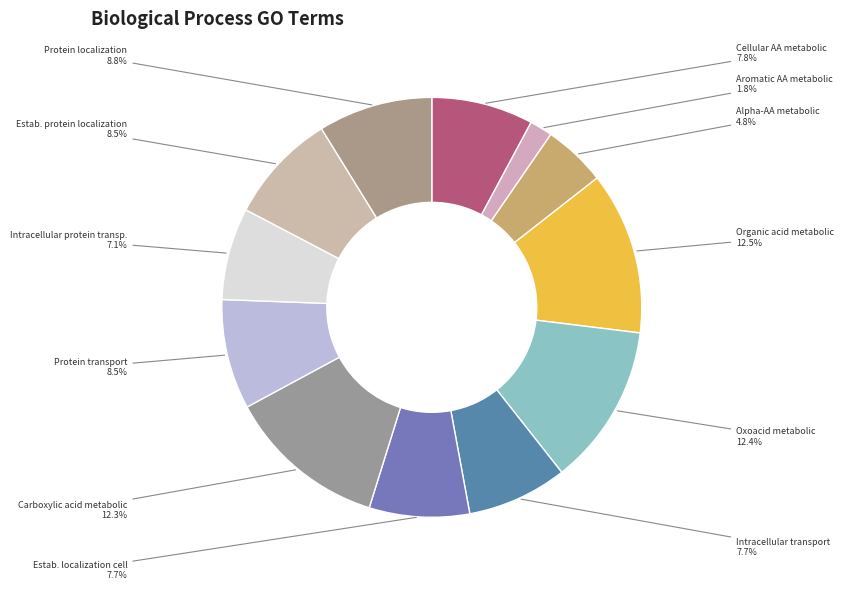

How many slices are in this pie chart?

12